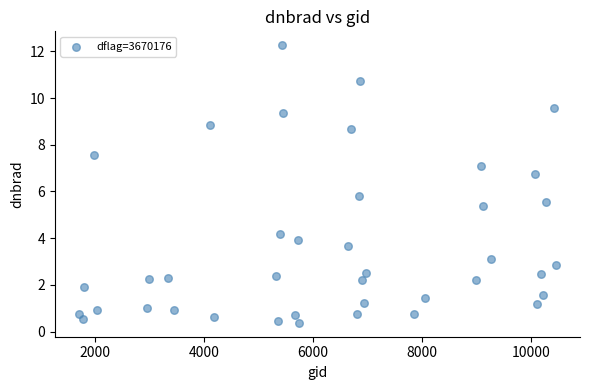

What is the range of X values (max minus min)?

8748.0